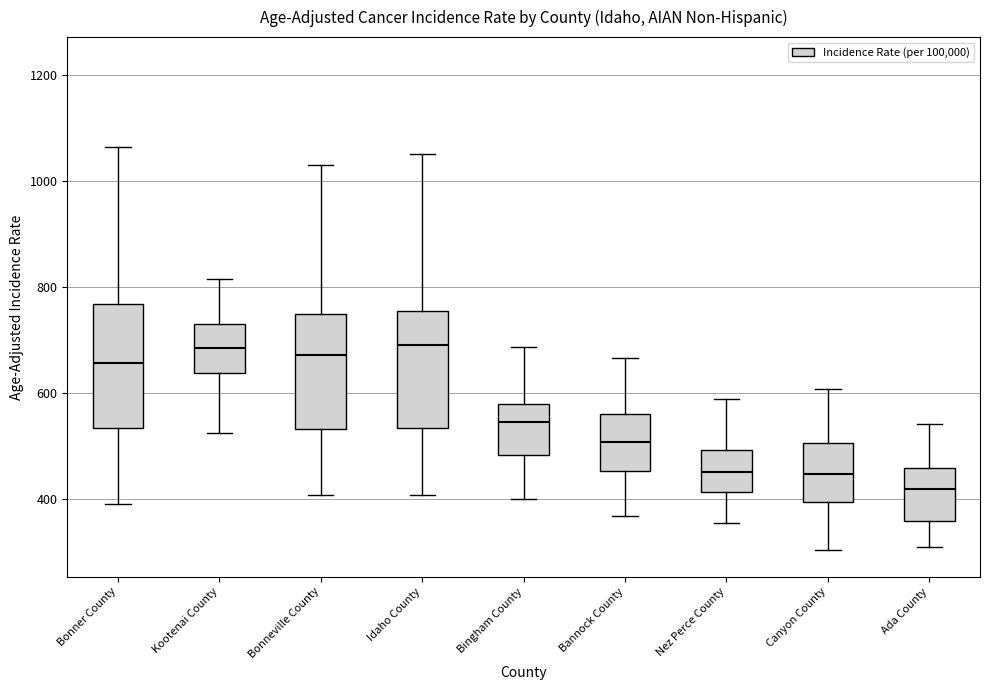

Reading left to right, read every box against the y-axis: the position of its median line, the range the box covers, and the ends of its whiskers. The values are not printed on the chart, so give them approximately, as read against the axis.

Bonner County: median 660, box 540 to 760, whiskers 400 to 1060
Kootenai County: median 680, box 640 to 740, whiskers 520 to 820
Bonneville County: median 680, box 540 to 740, whiskers 400 to 1040
Idaho County: median 700, box 540 to 760, whiskers 400 to 1060
Bingham County: median 540, box 480 to 580, whiskers 400 to 680
Bannock County: median 500, box 460 to 560, whiskers 360 to 660
Nez Perce County: median 460, box 420 to 500, whiskers 360 to 580
Canyon County: median 440, box 400 to 500, whiskers 300 to 600
Ada County: median 420, box 360 to 460, whiskers 320 to 540